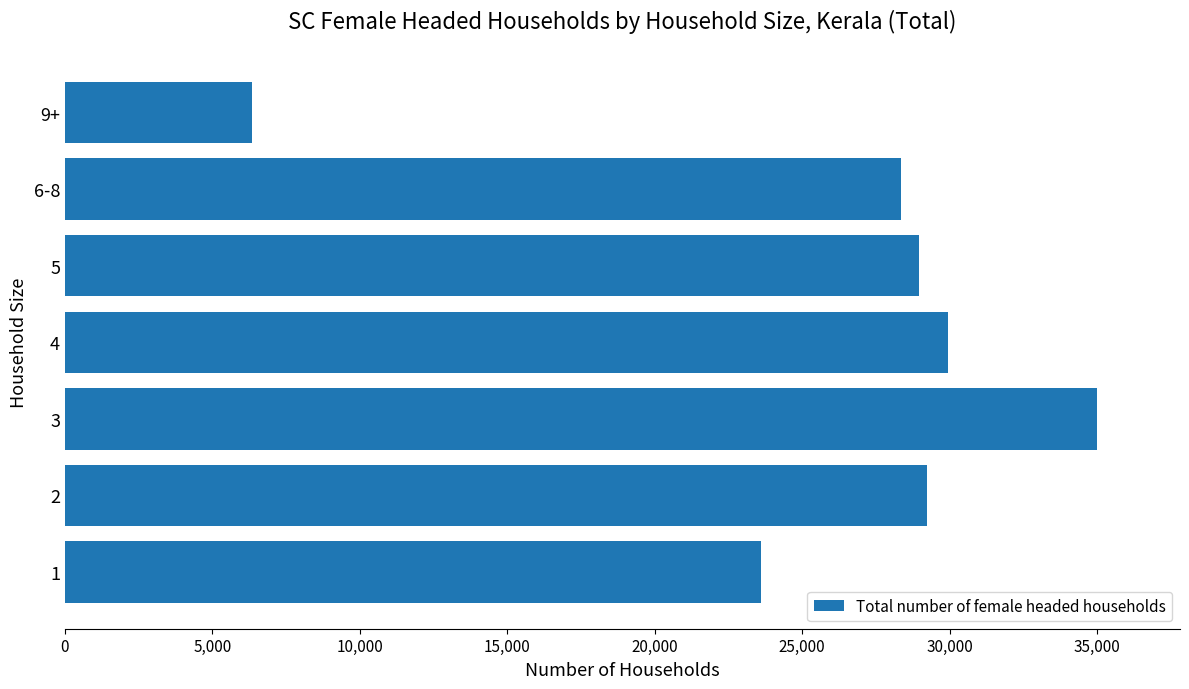

What is the minimum value shown in the chart?

6338